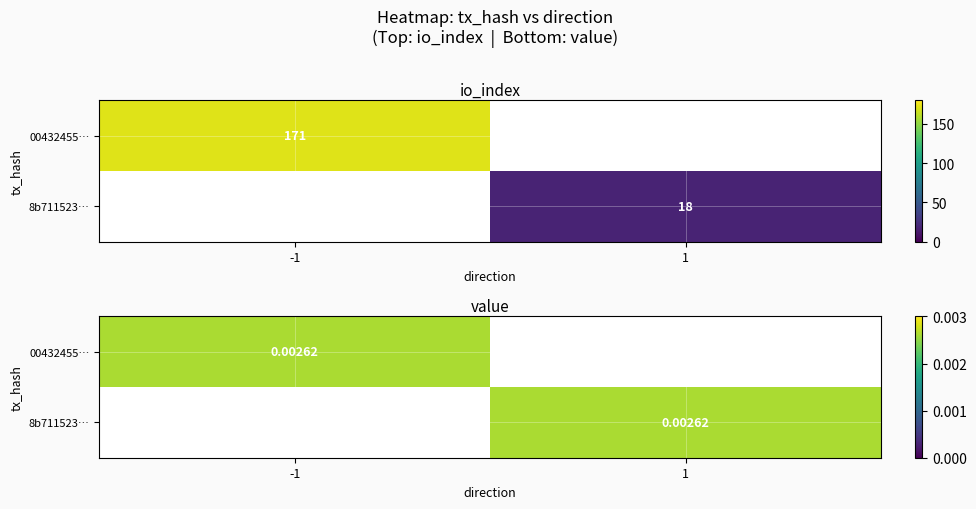

At which category is the sum across all series the highest?

-1